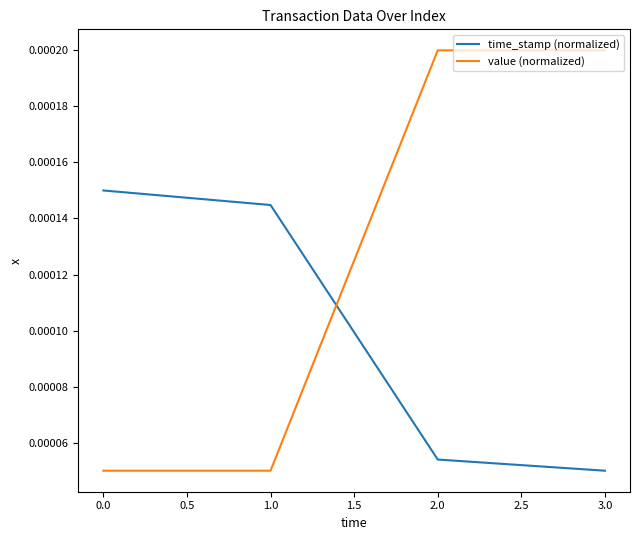

How many time_stamp (normalized) values are between 0 and 1?

4